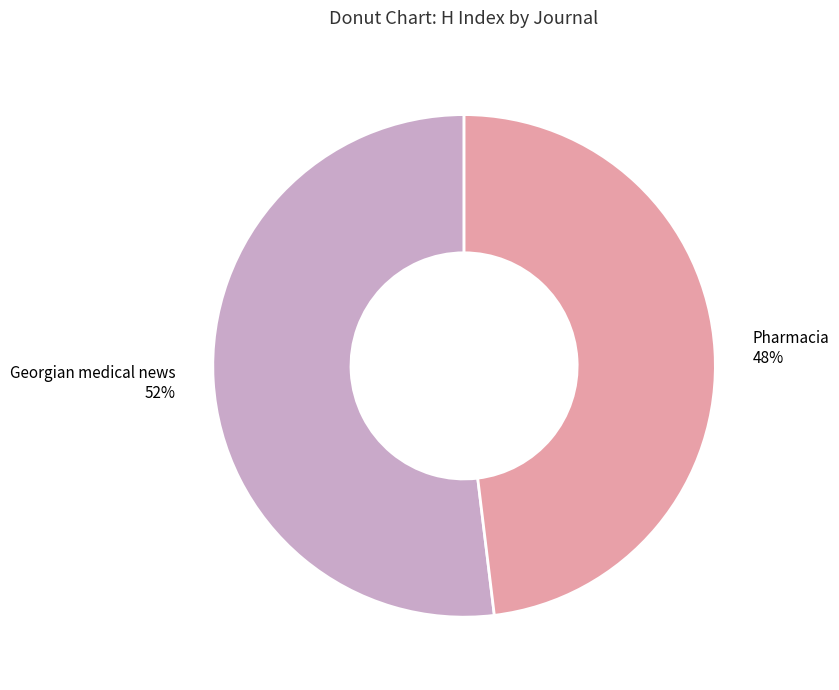

How many slices are in this pie chart?

2